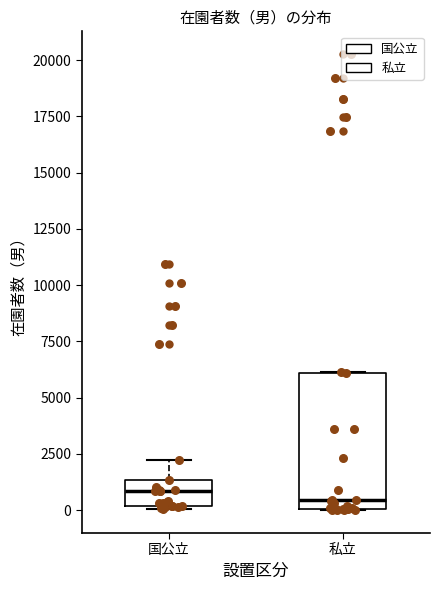

Reading left to right, transcribe this box plot: for each box, give where its median line is, the range the box spans, and where its two whiskers end, as read against the y-axis. The values are not printed on the chart, so give them approximately, as read against the axis.

国公立: median 1000, box 0 to 1500, whiskers 0 (just below the box's lower edge) to 2000
私立: median 500, box 0 to 6000, whiskers 0 to 6000